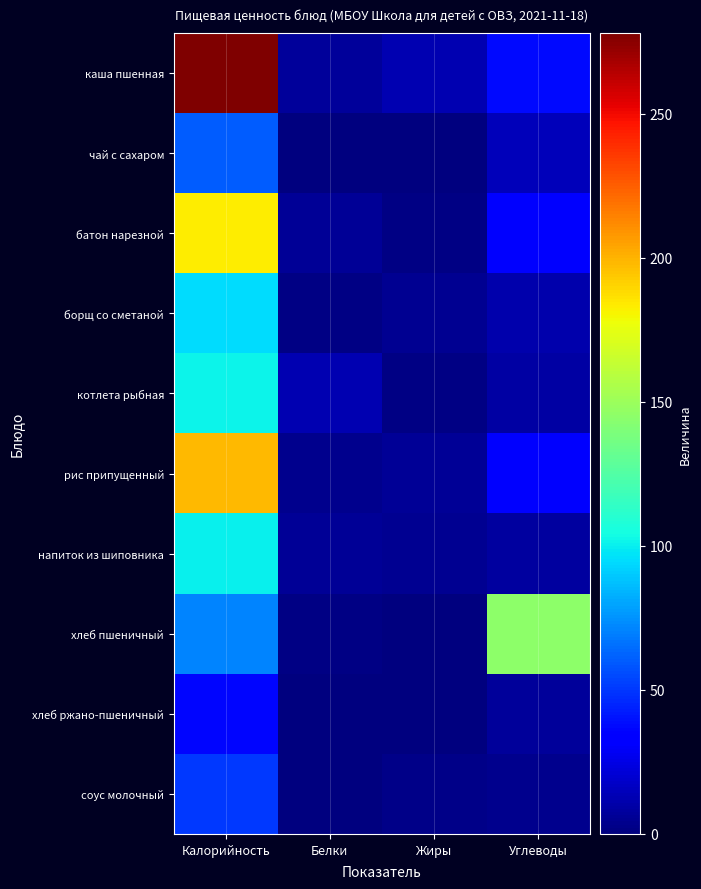

What is the greatest value displayed?

278